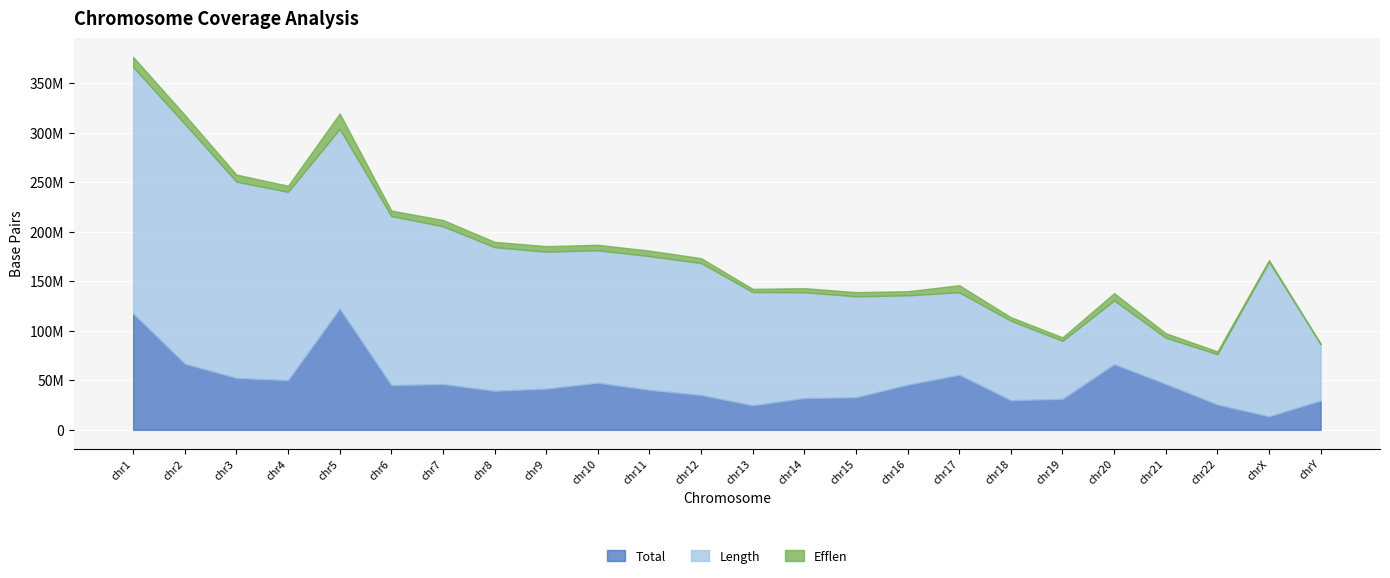

What is the value of the Length point at the 18th from the left?

80263300